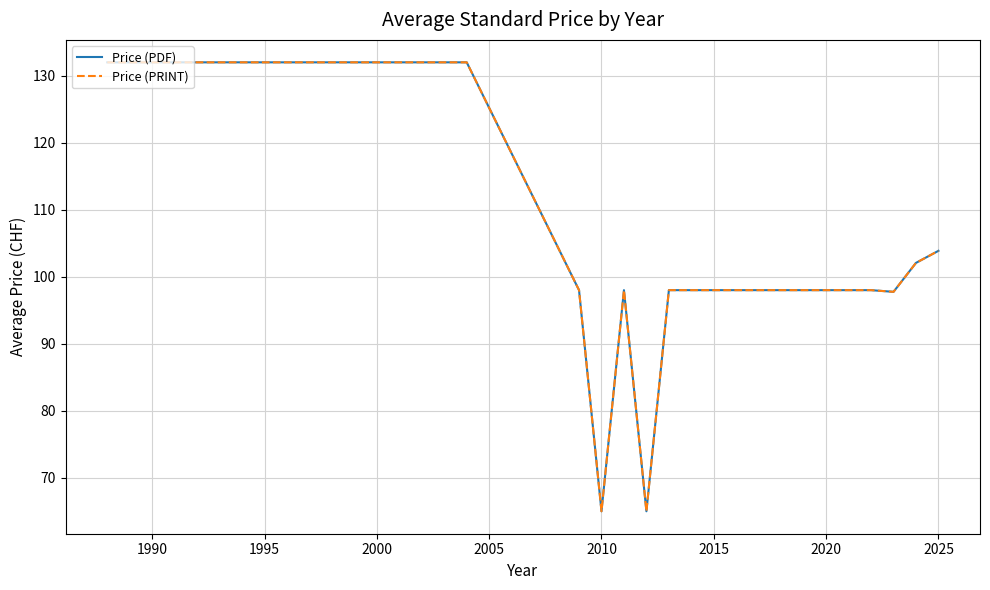

Reading left to right, what are all the values shown in this chart?

Price (PDF): 132.0	132.0	98.0	65.0	98.0	65.0	98.0	98.0	98.0	98.0	98.0	98.0	98.0	98.0	98.0	98.0	97.8	102.1	103.9
Price (PRINT): 132.0	132.0	98.0	65.0	98.0	65.0	98.0	98.0	98.0	98.0	98.0	98.0	98.0	98.0	98.0	98.0	97.8	102.1	103.9